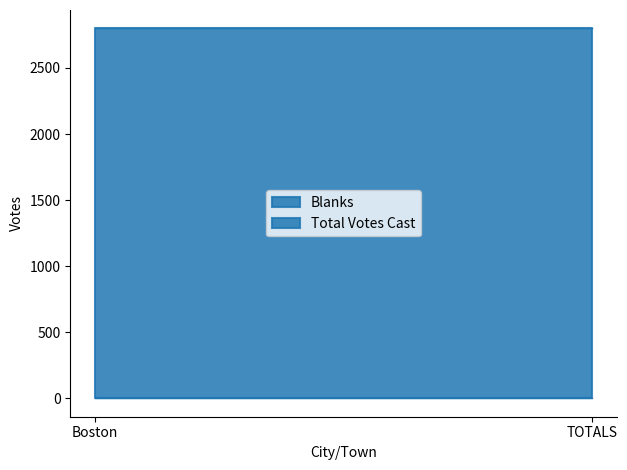

What position from the right is TOTALS?

1